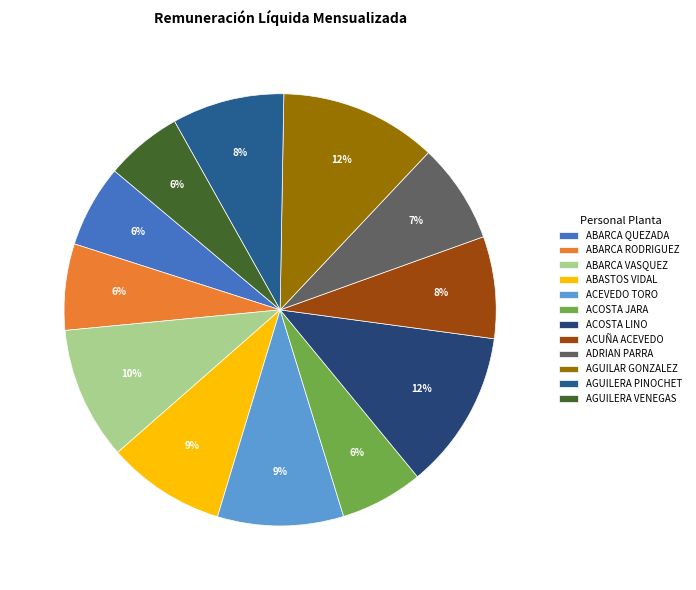

Rank the categories by value from lowest to highest.

AGUILERA VENEGAS, ABARCA QUEZADA, ACOSTA JARA, ABARCA RODRIGUEZ, ADRIAN PARRA, ACUÑA ACEVEDO, AGUILERA PINOCHET, ABASTOS VIDAL, ACEVEDO TORO, ABARCA VASQUEZ, AGUILAR GONZALEZ, ACOSTA LINO